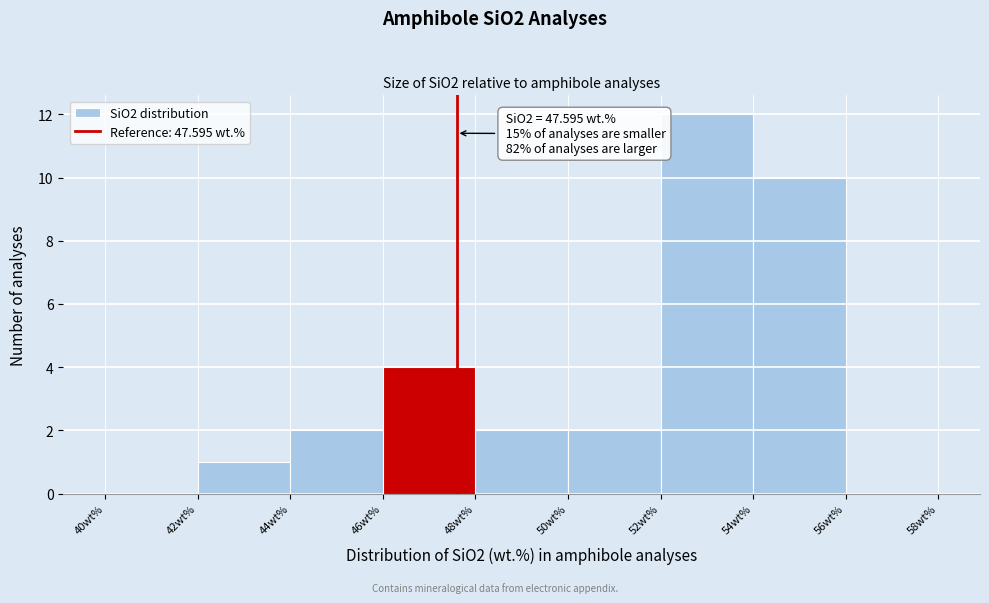

Which range on the x-axis has the tallest bar?

52 to 54